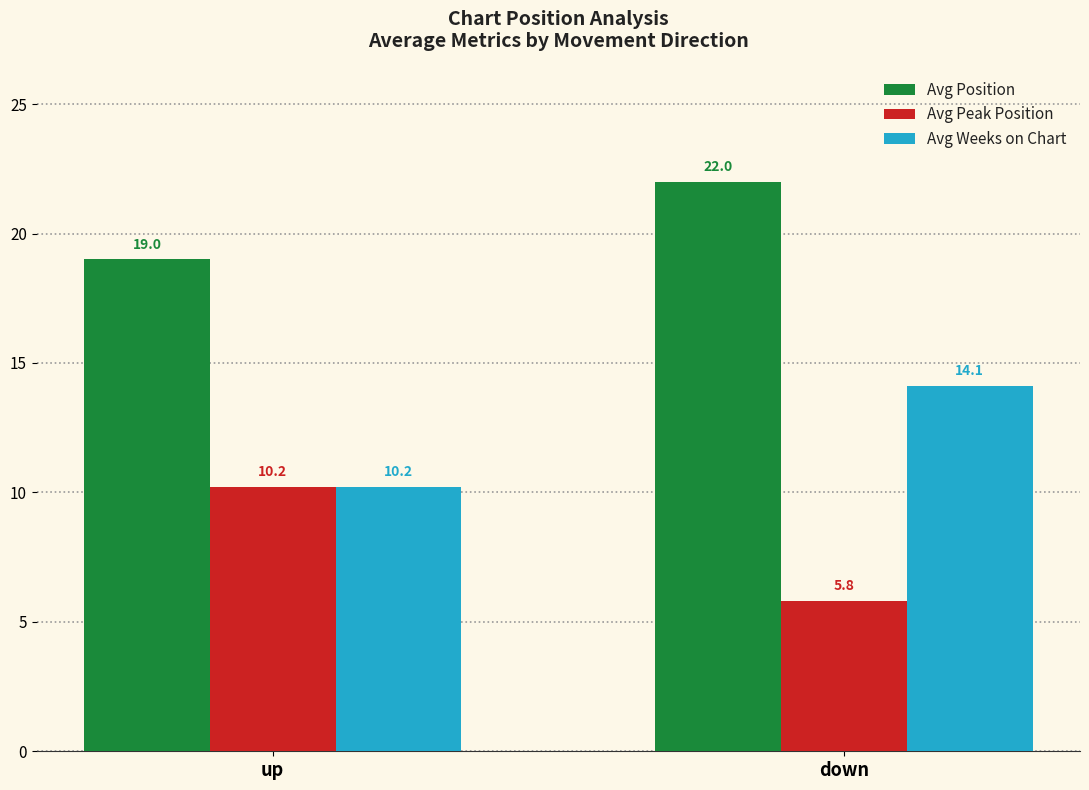

What is the value of the Avg Position bar at the 2nd from the left?

22.0